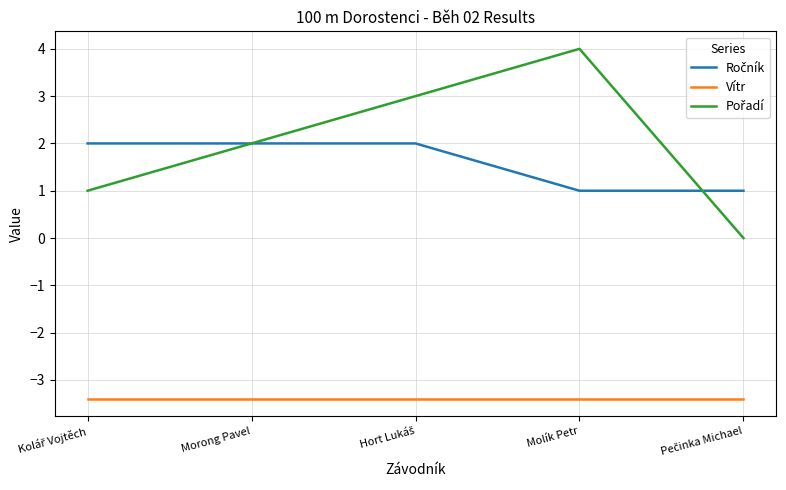

What is the maximum value shown in the chart?

4.0